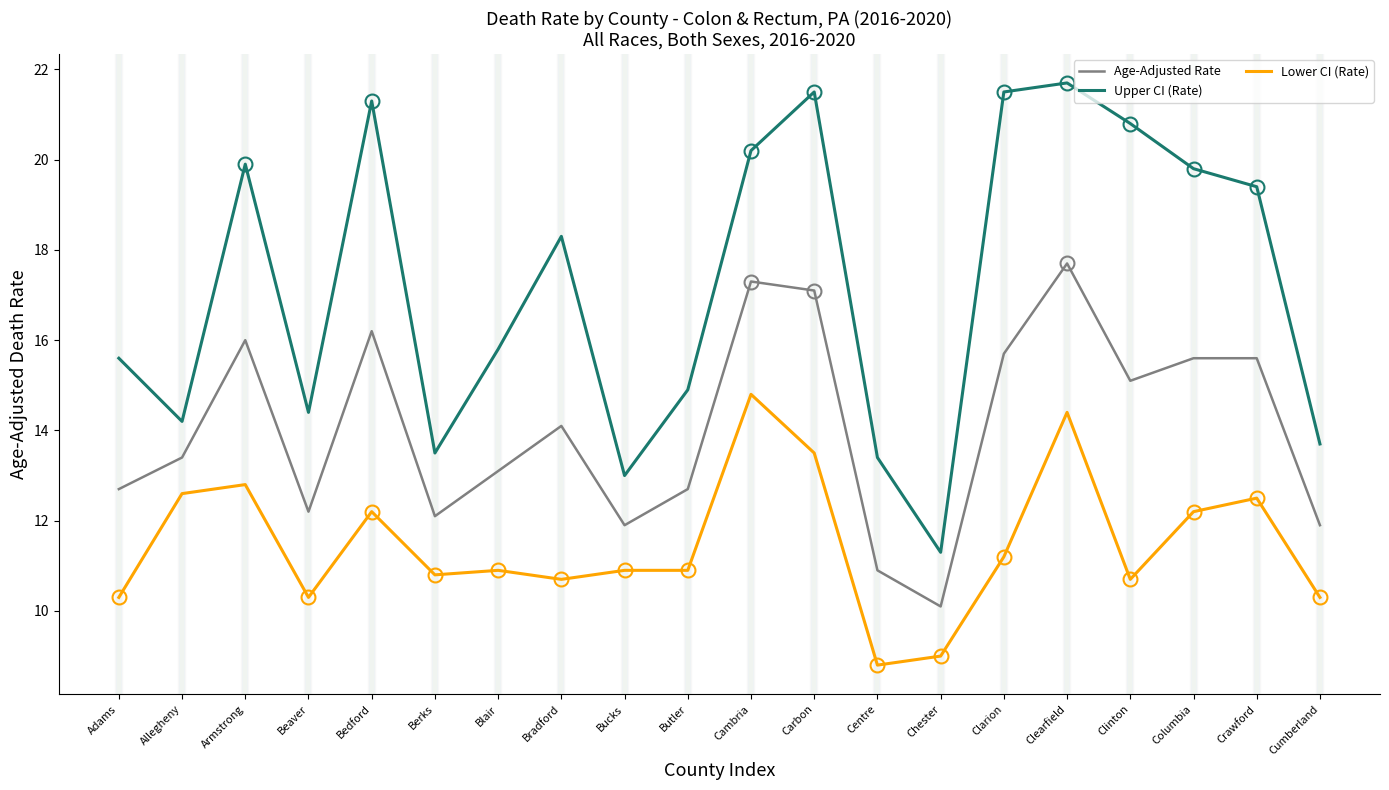

What is the minimum value for Upper CI (Rate)?

11.3